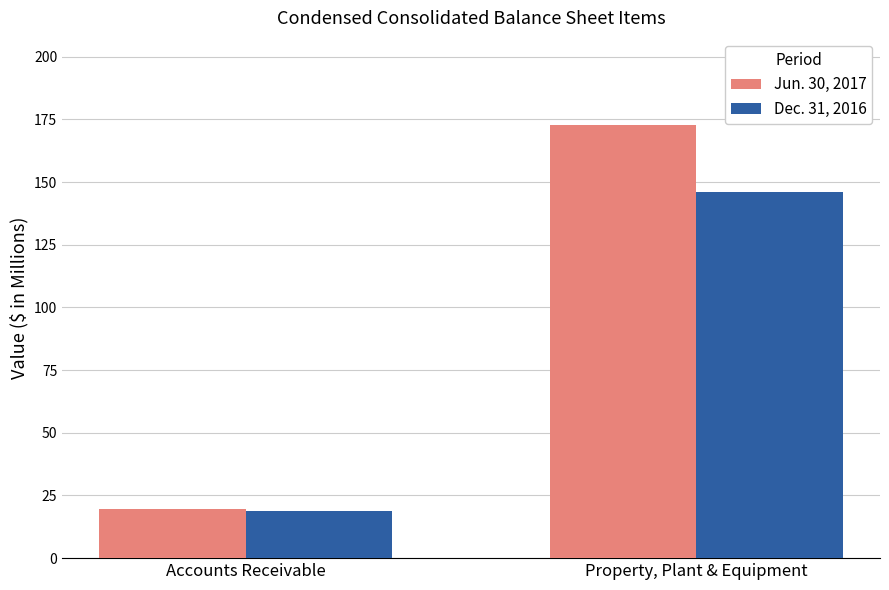

What are all the series names shown in the legend?

Jun. 30, 2017, Dec. 31, 2016